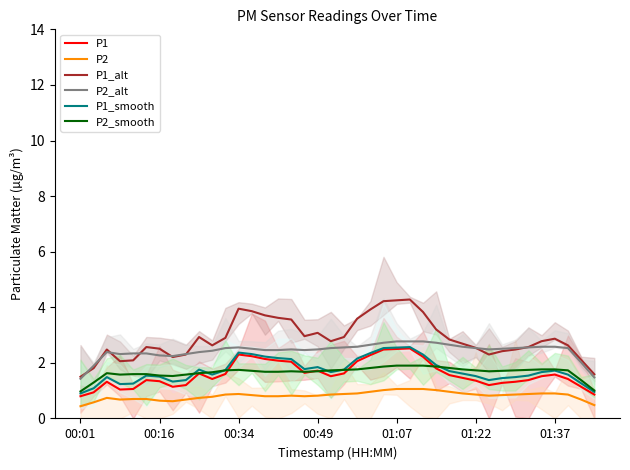

True or false: P2 and P2_smooth intersect in this chart.

False